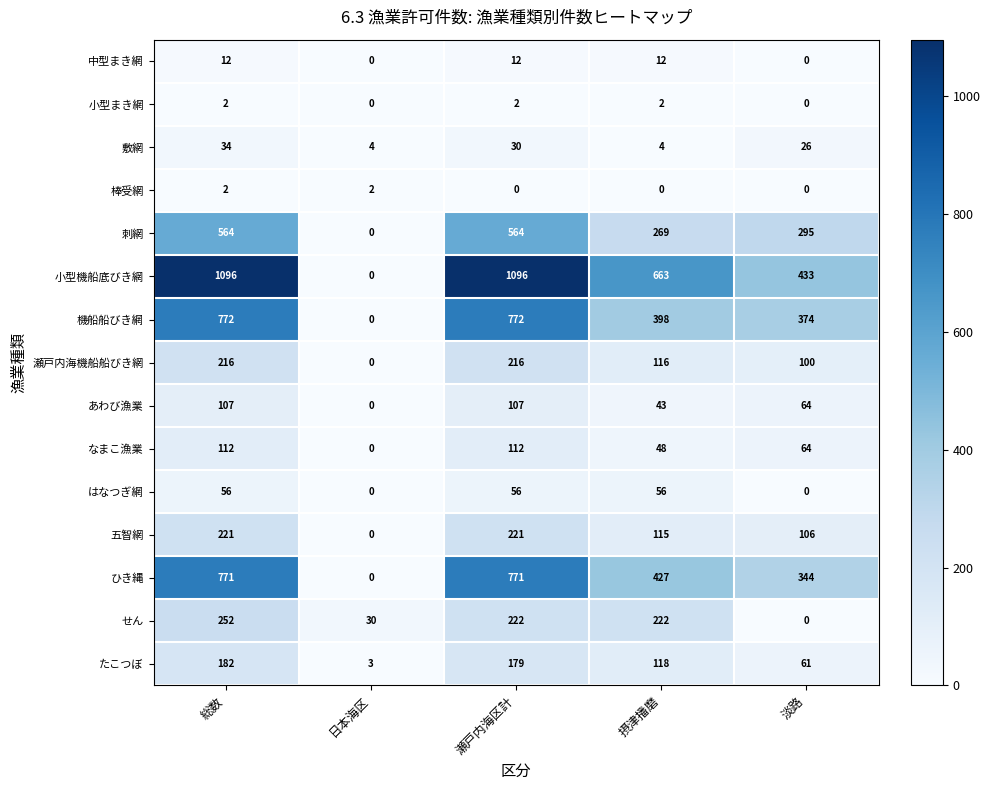

How many series are shown in this chart?

15